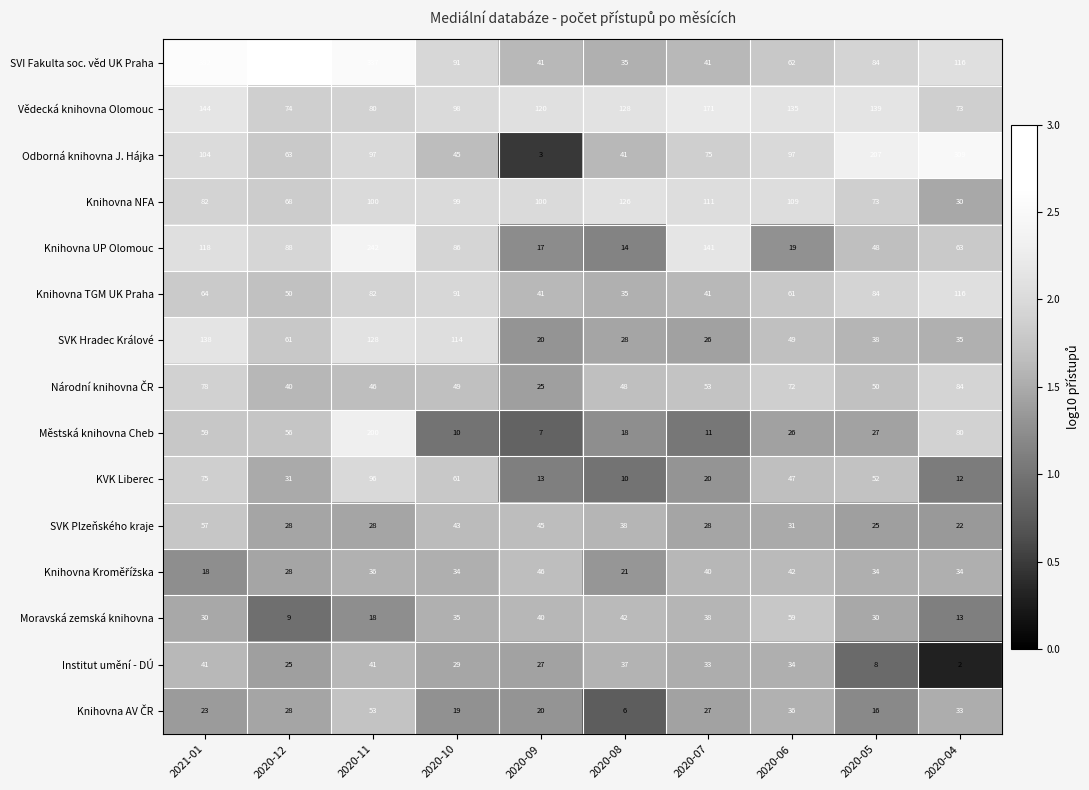

At which label is Odborná knihovna J. Hájka closest to 156?

2020-05